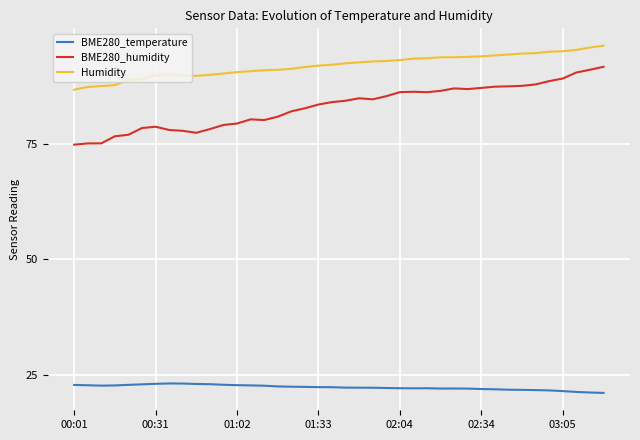

Which series has the largest range (max minus min)?

BME280_humidity